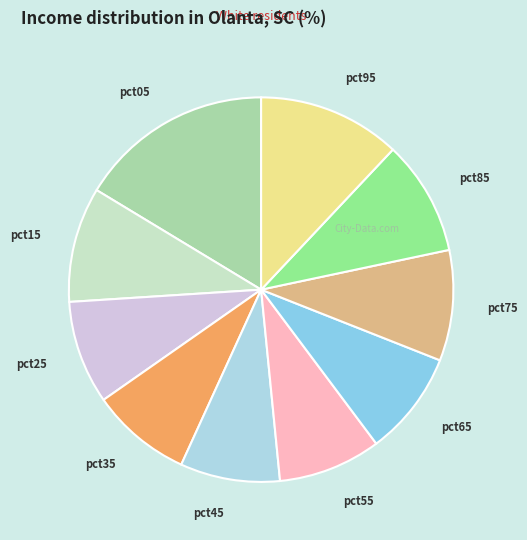

Is it true that pct95 is 25% of the pie?

False